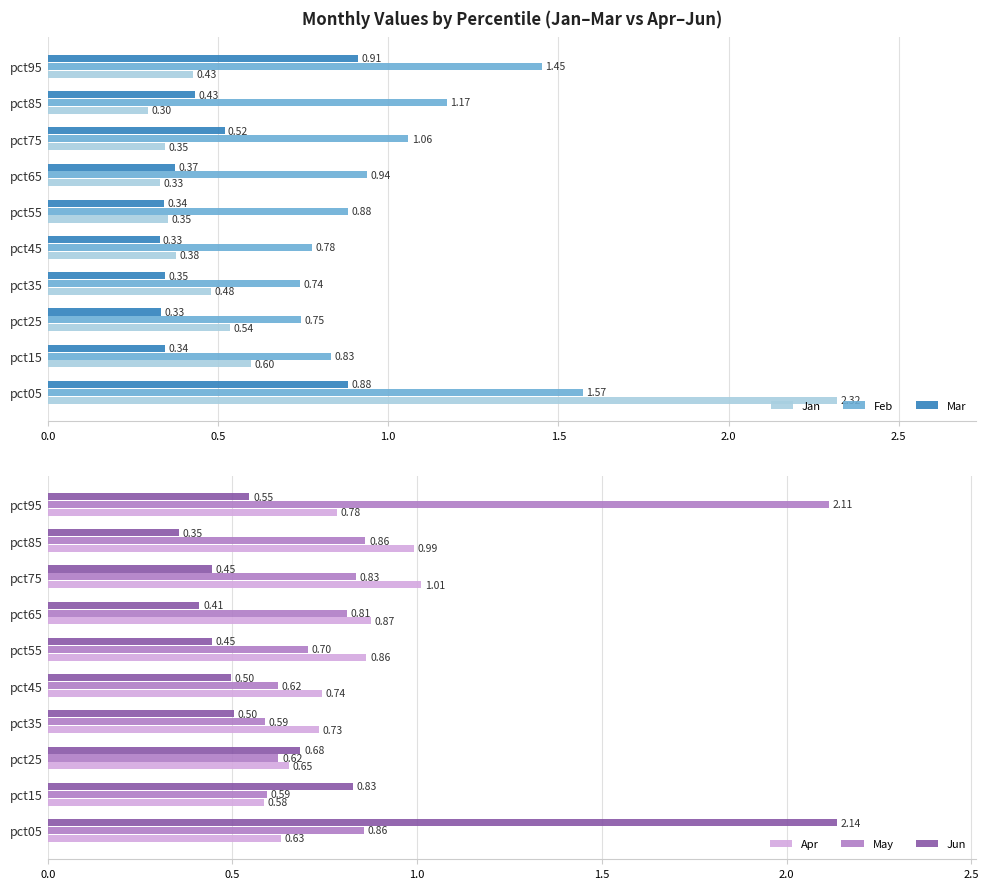

What is the difference between the maximum and minimum values in the May series?

1.5